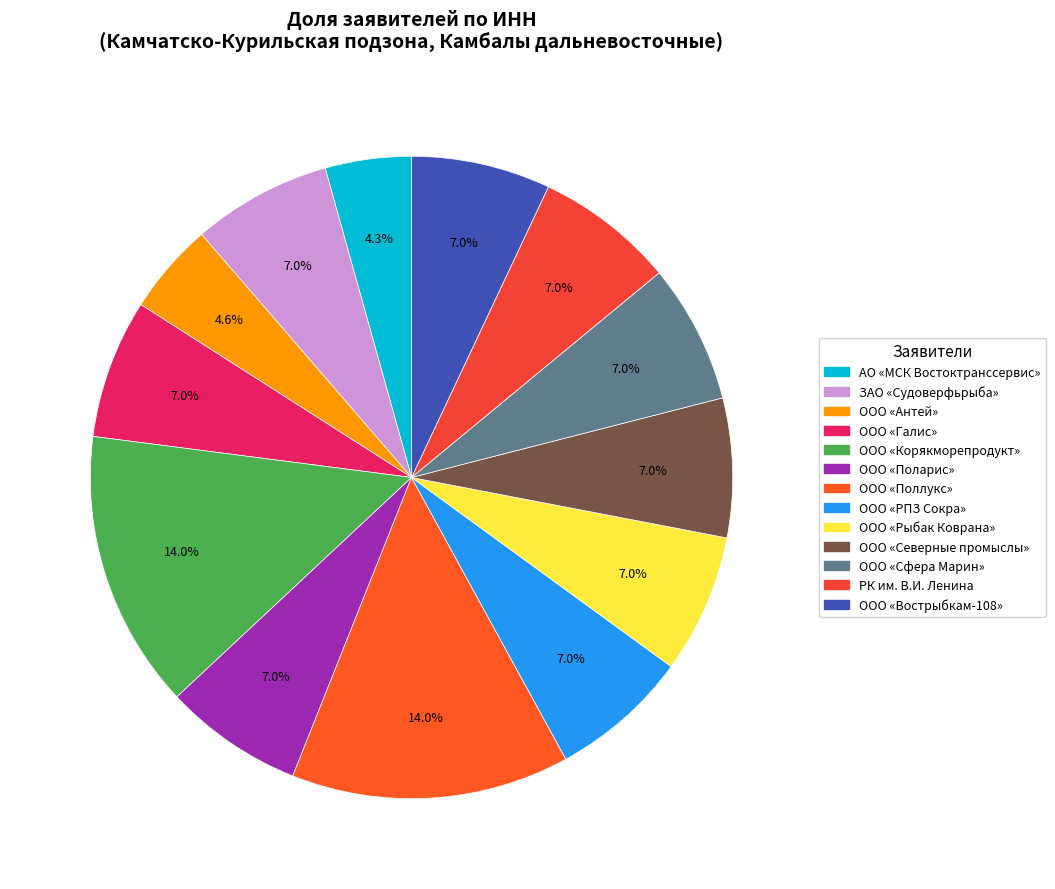

What is the smallest slice in the pie chart?

АО «МСК Востоктранссервис»